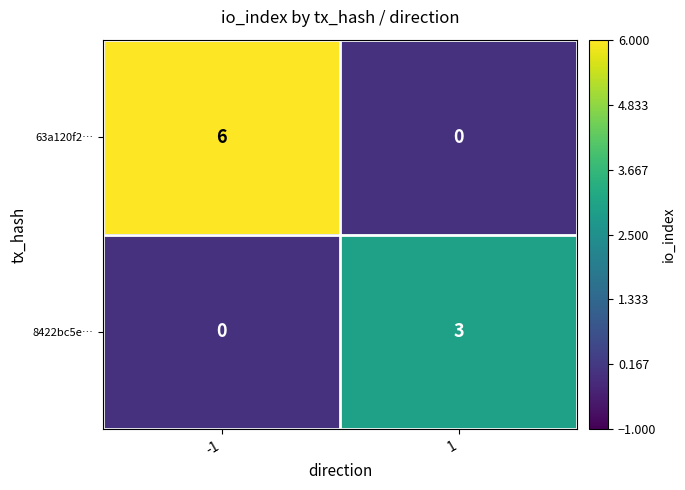

What is the greatest value displayed?

6